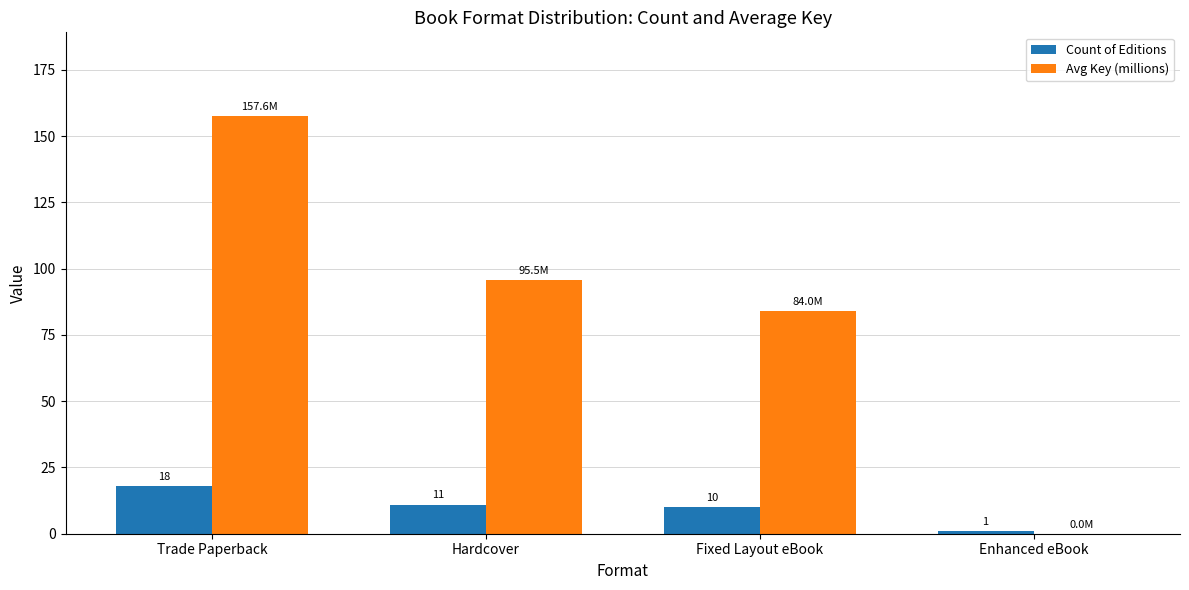

At which label is Count of Editions closest to 9?

Fixed Layout eBook